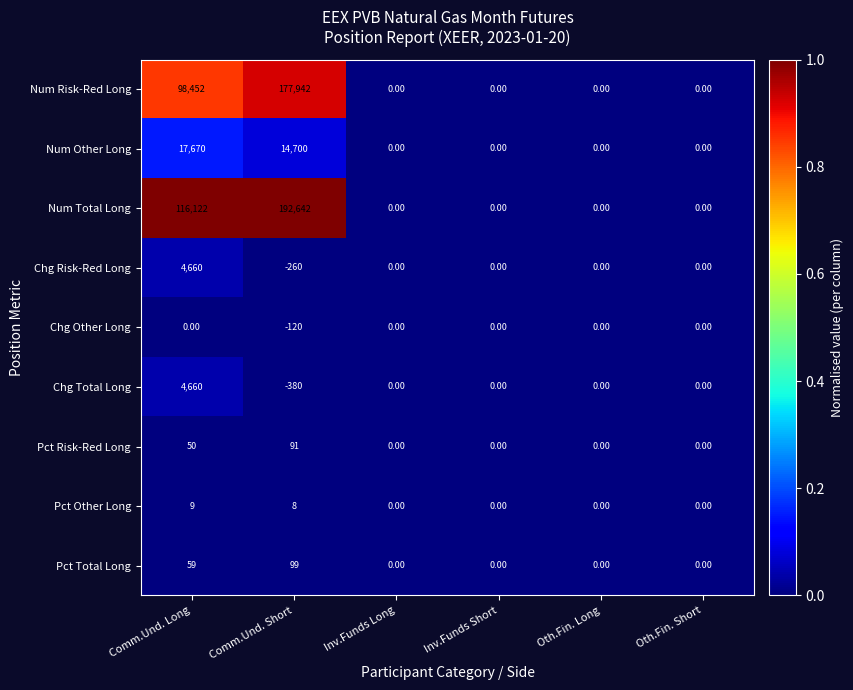

Which label corresponds to the smallest value in the chart?

Comm.Und. Short